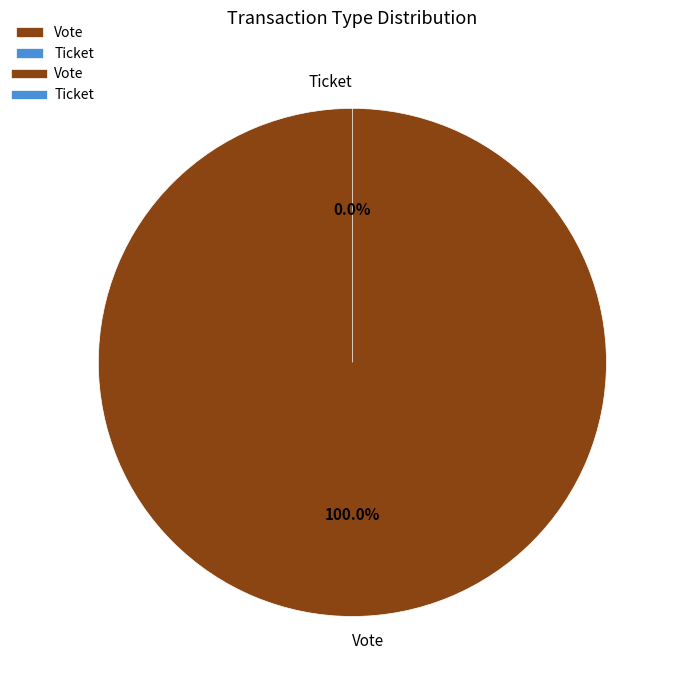

What is the majority slice?

Vote